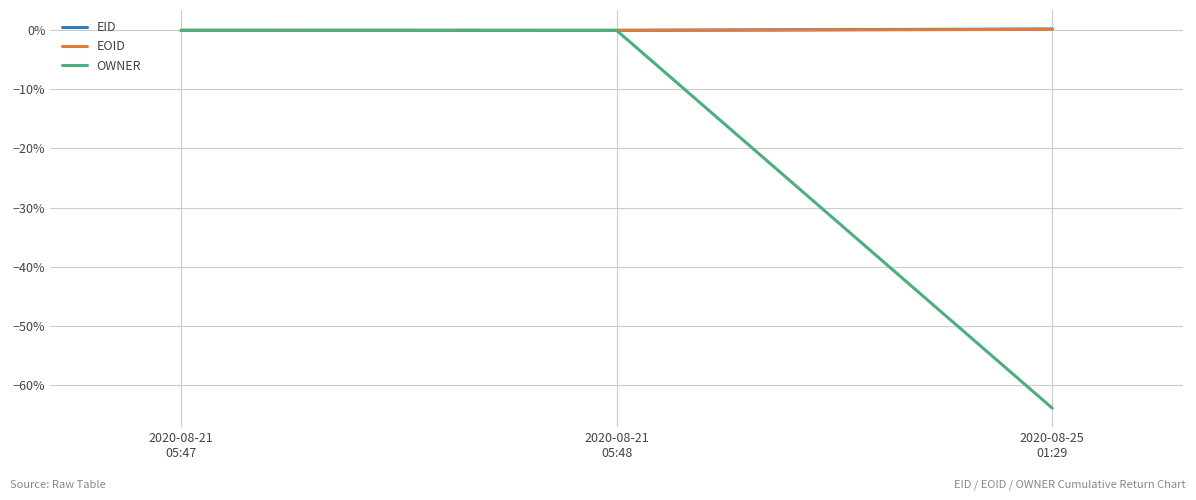

Is this an area chart (filled region under the line)?

No